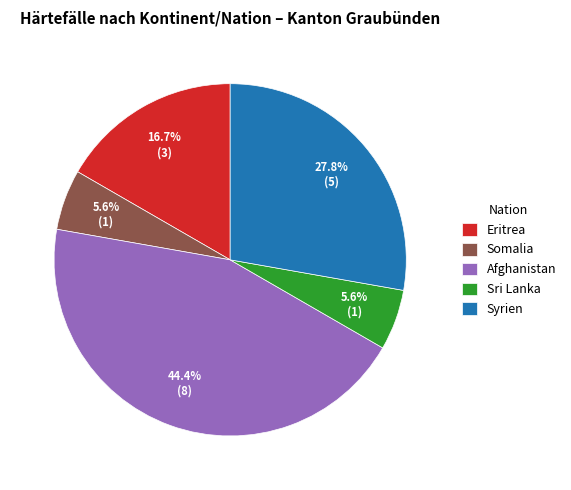

To the nearest percent, what is the average slice percentage?

20%